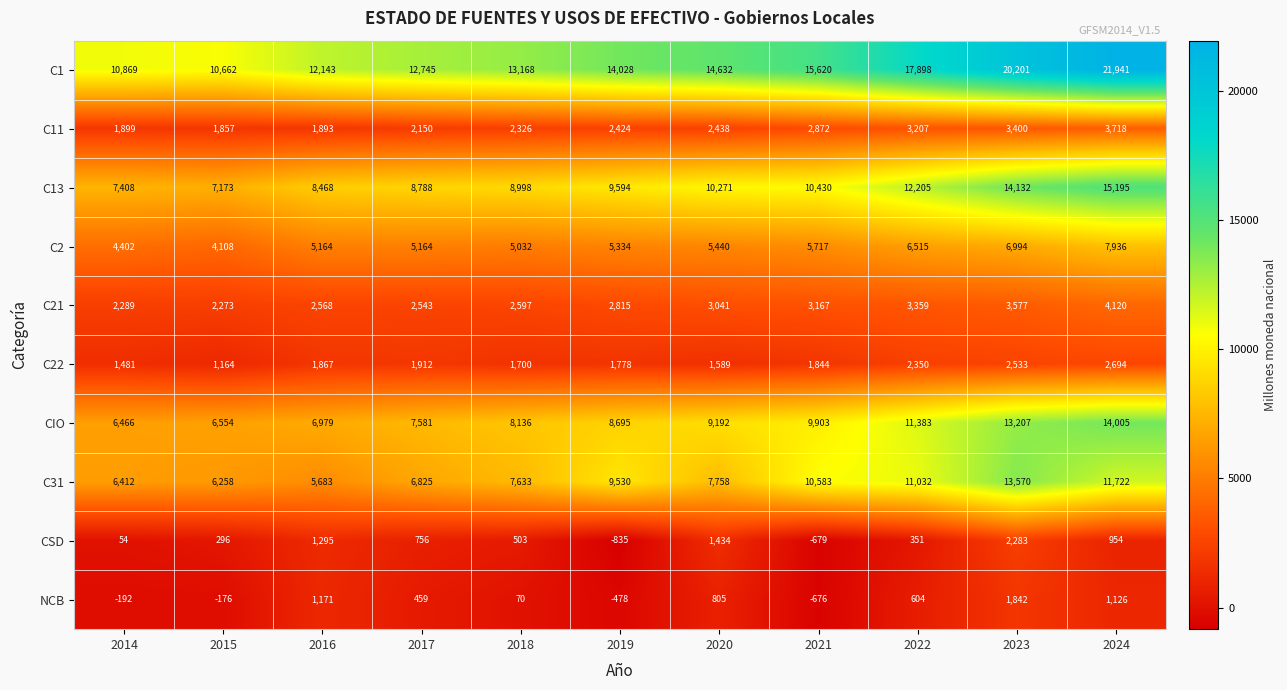

Which category has the highest value in the CIO series?

2024